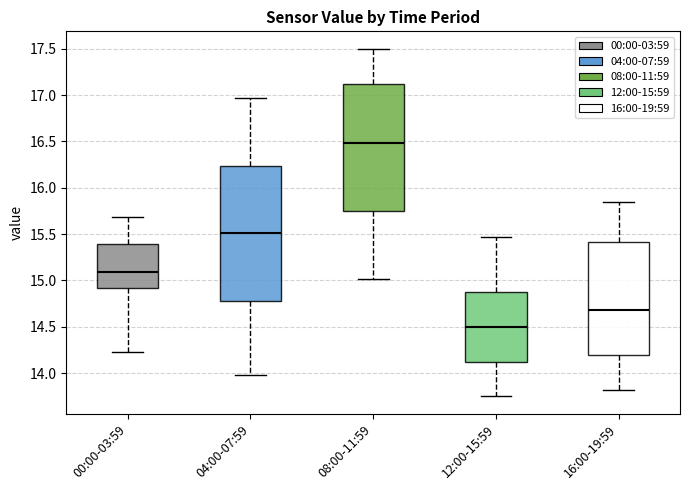

Where does the median line of the box for 16:00-19:59 sit on the y-axis? The values are not printed on the chart, so give them approximately, as read against the axis.

14.70